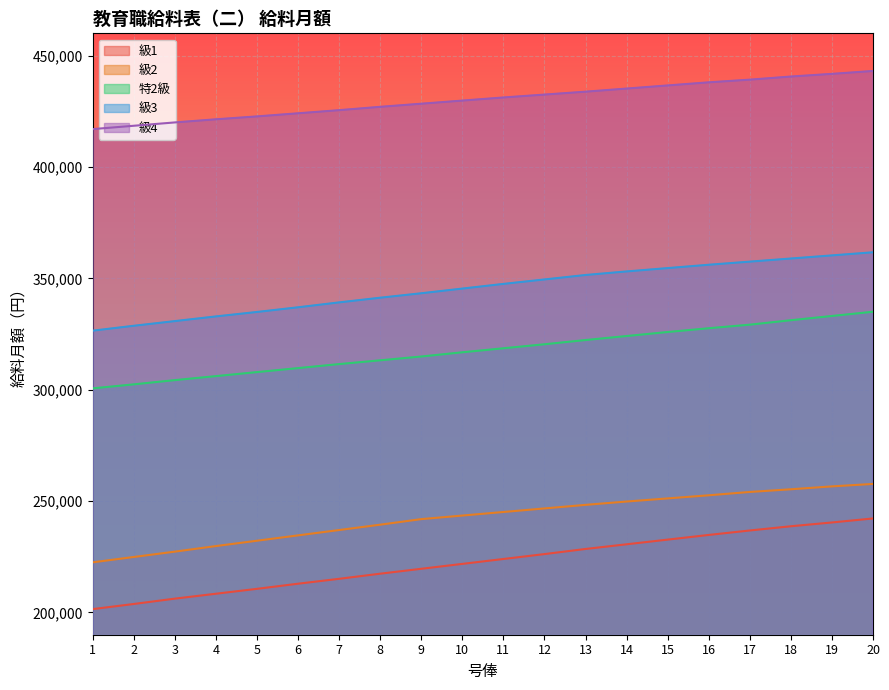

True or false: 級2 and 級3 intersect in this chart.

False